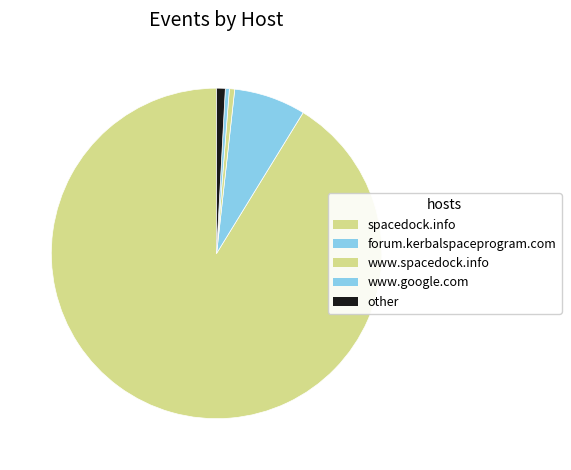

How many slices are in this pie chart?

5